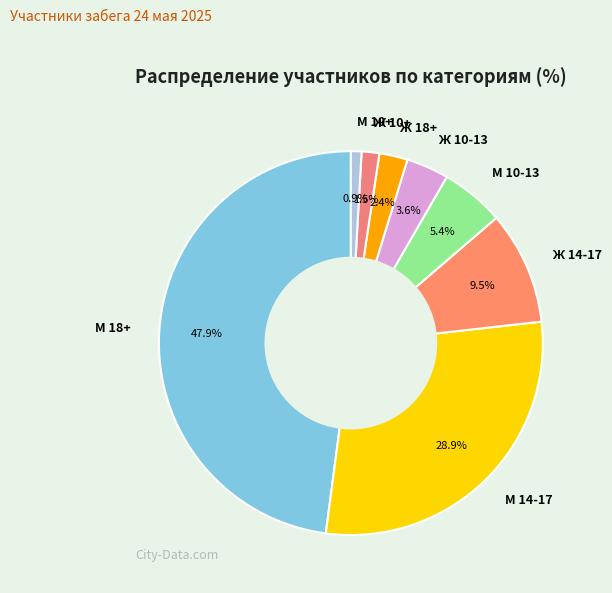

Does М 14-17 account for over 50% of the chart?

No